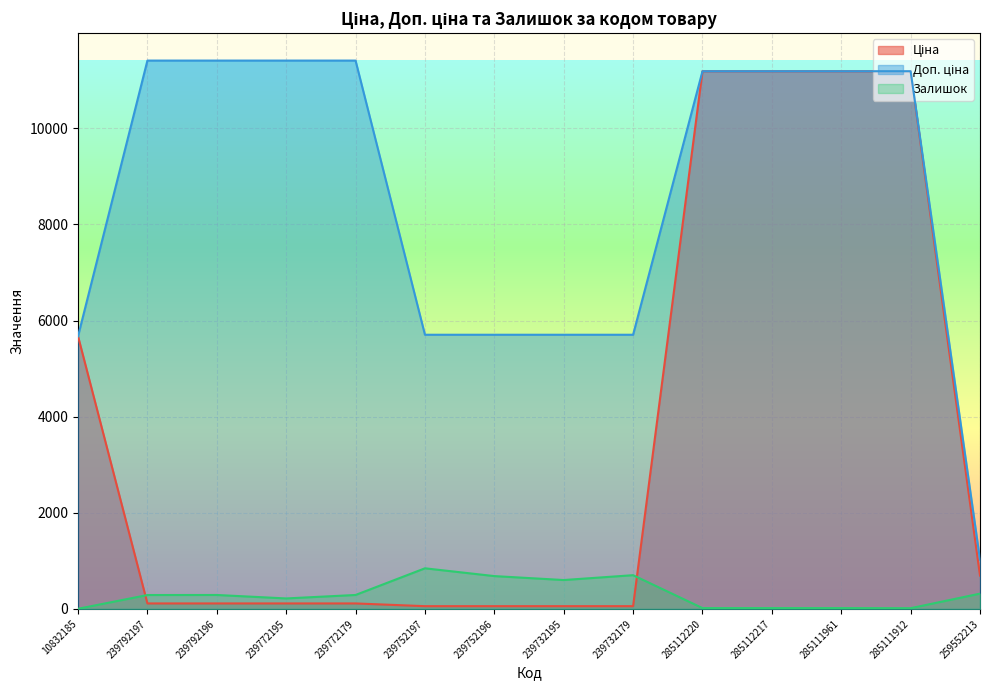

What is the difference between the Залишок values at 285112220 and 239792197?

272.0